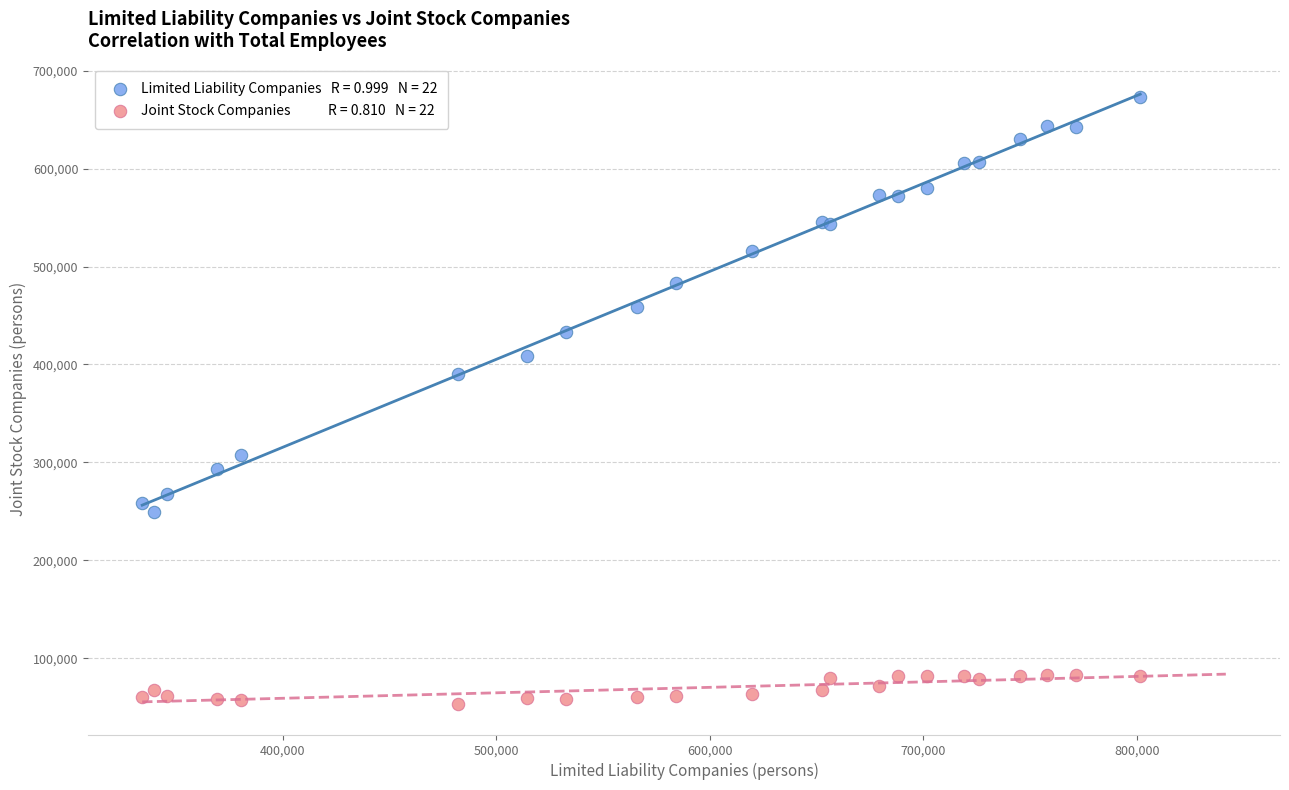

Across all series, what Y value is closest to 362985?

390592